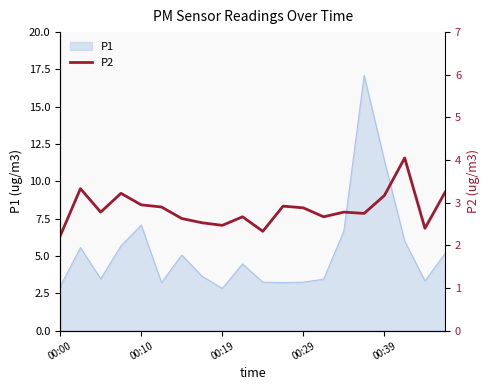

The value at 11 is 2.9. True or false?

True